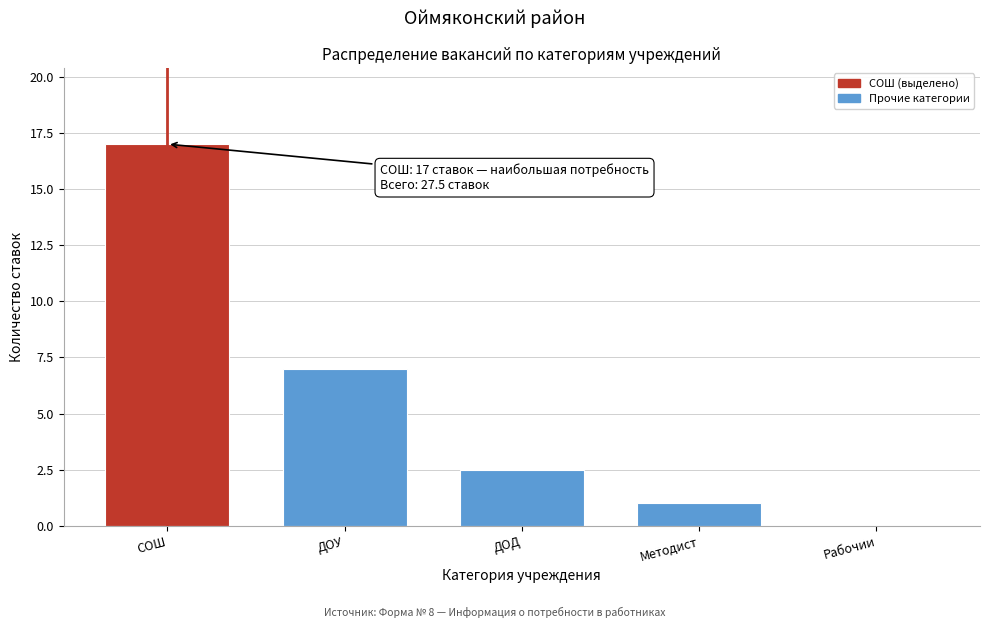

Reading left to right, transcribe all the data shown in this chart.

СОШ=17.0	ДОУ=7.0	ДОД=2.5	Методист=1.0	Рабочии=0.0